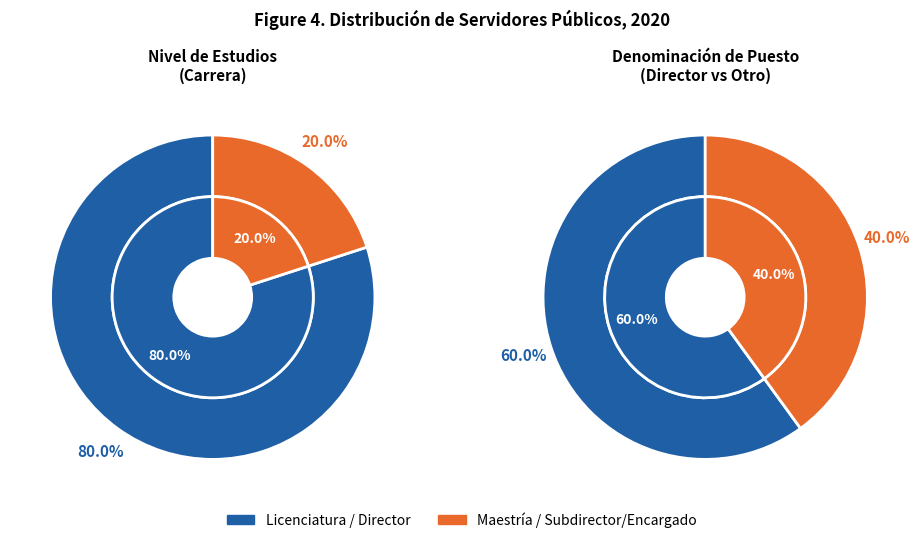

Between Maestría and Licenciatura, which is larger?

Licenciatura